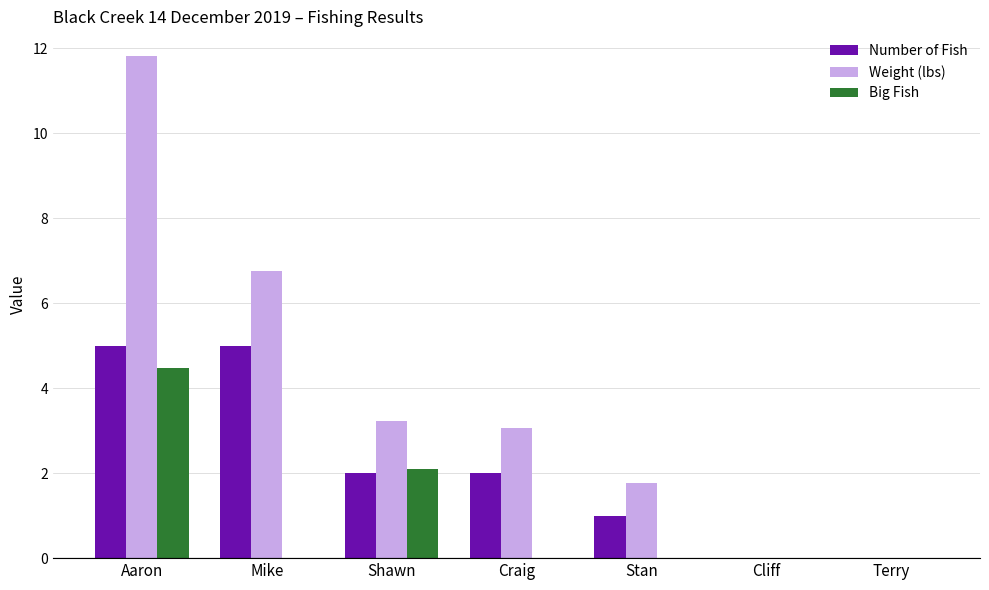

What is the total value across all series at Stan?

2.8